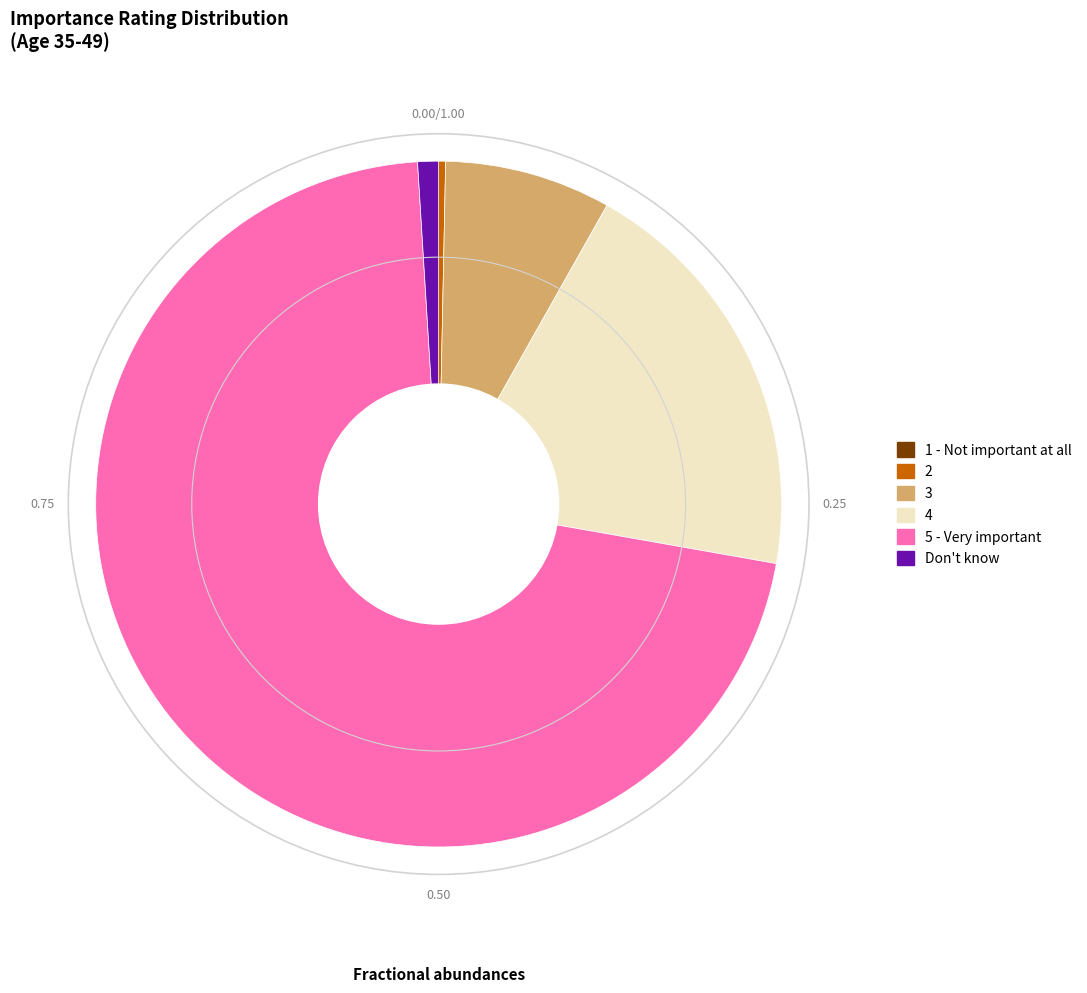

Is the sum of 3 and Don't know greater than half?

No